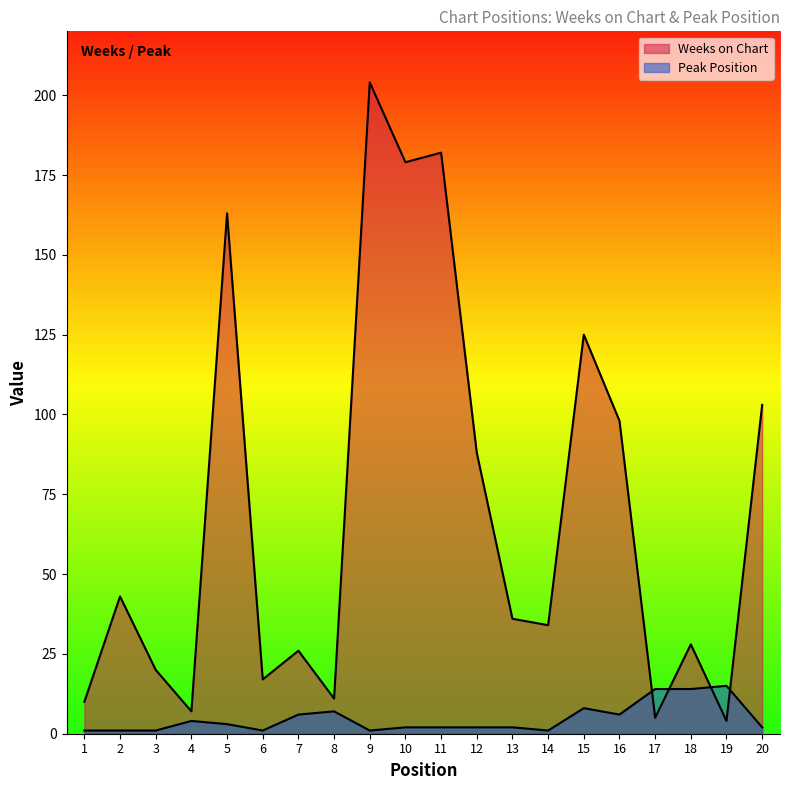

Which series has the widest spread of values?

Weeks on Chart